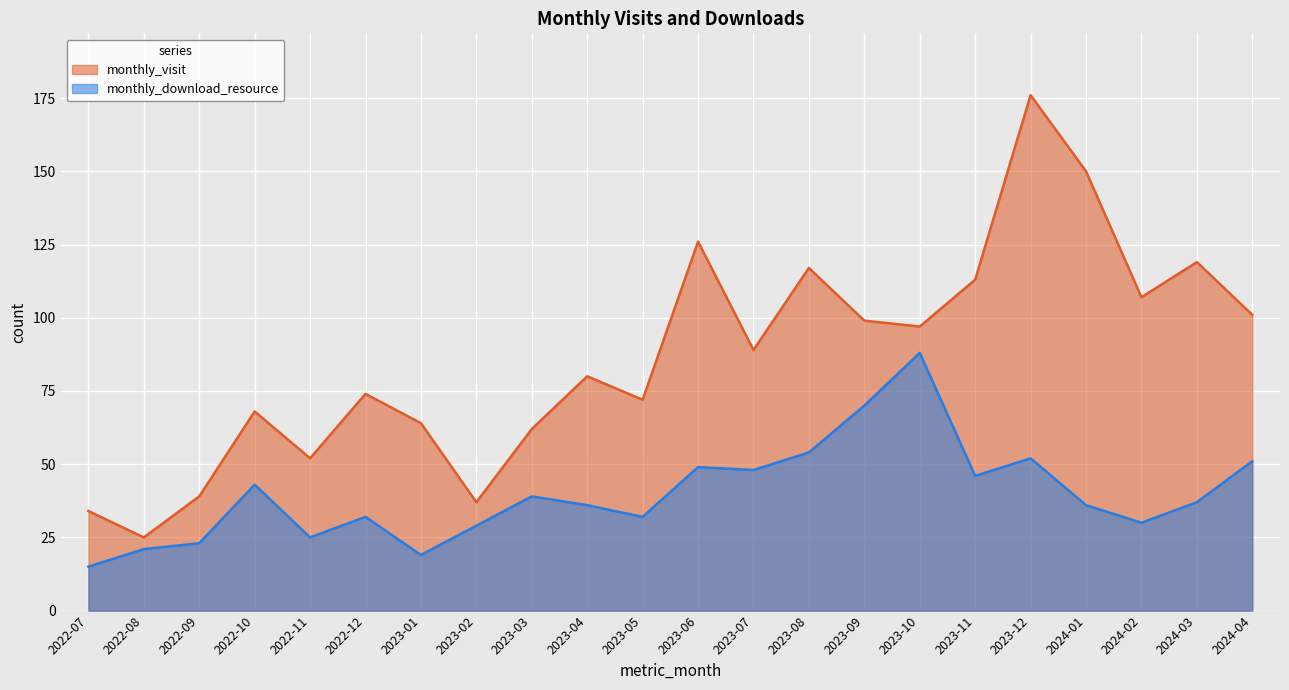

Where does the monthly_visit series first go above 89?

2023-06